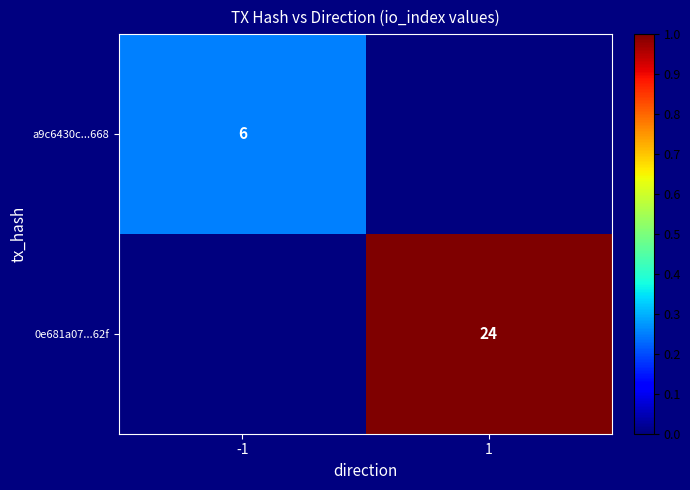

True or false: a9c6430c...668 has a value of 9 at -1.

False